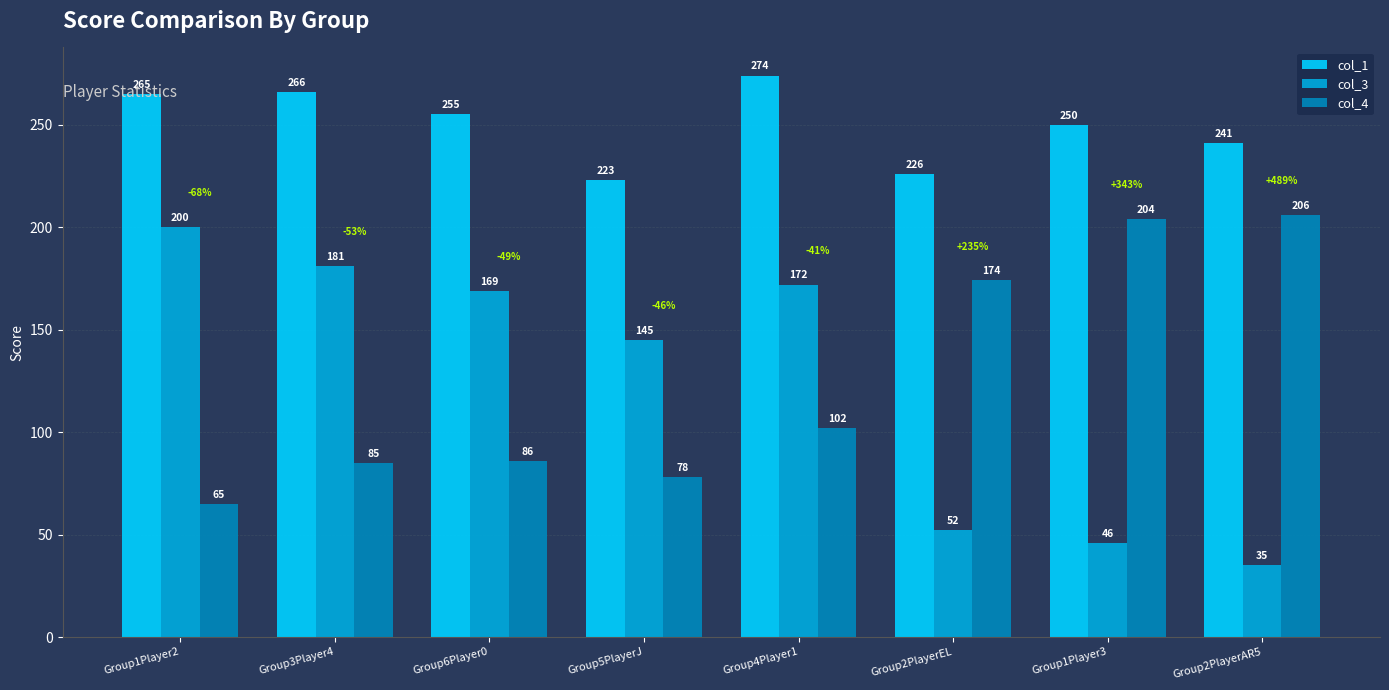

At which category does the chart reach its peak across all series?

Group4Player1